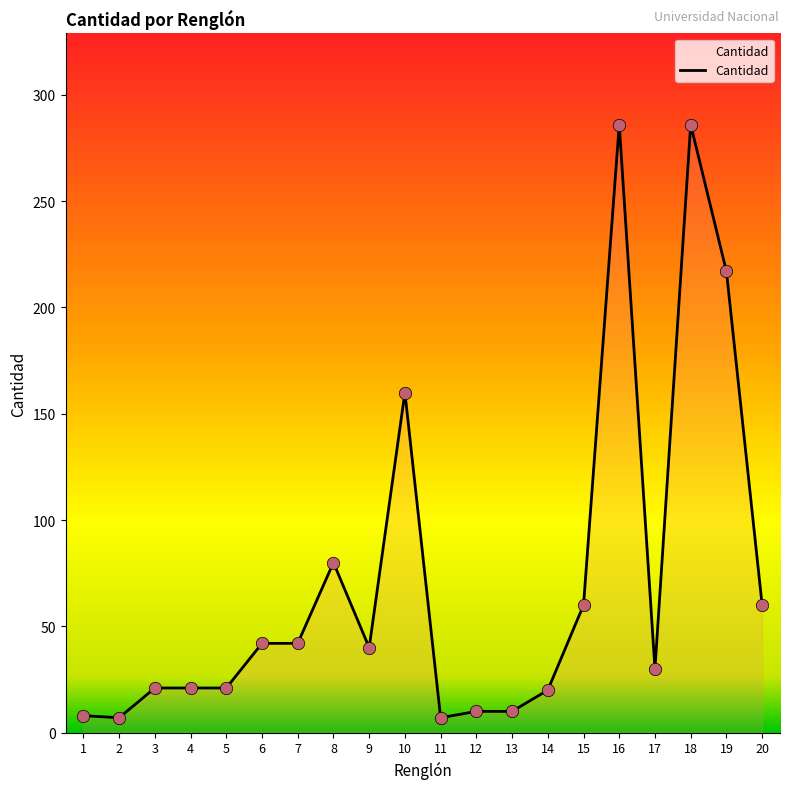

Which has a higher value, 5 or 2?

5